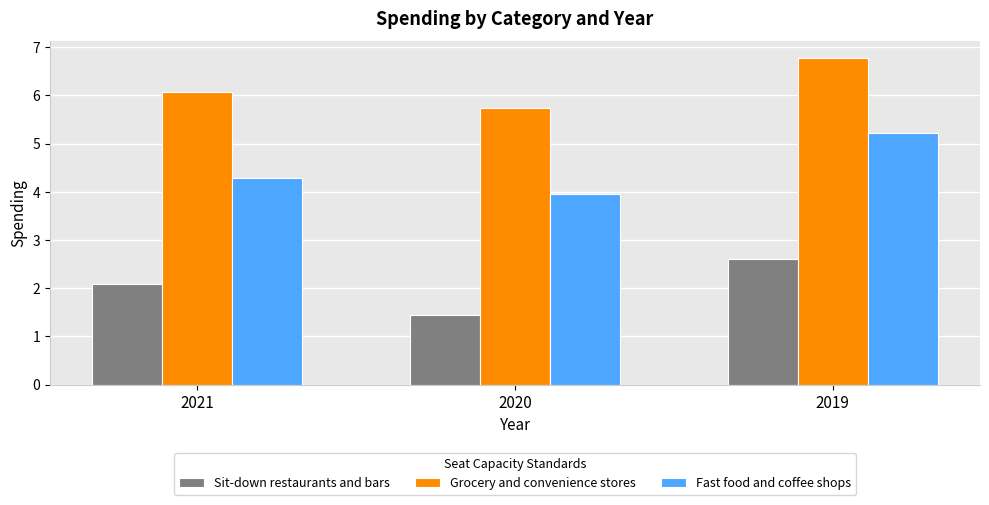

What is the difference between the highest and lowest values at 2020?

4.3